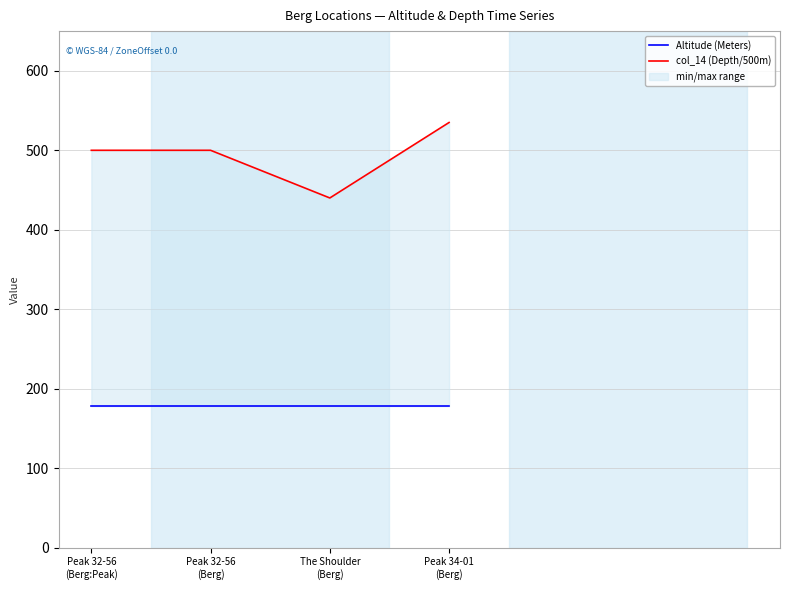

Reading left to right, what are all the values shown in this chart?

Altitude (Meters): 178	178	178	178
col_14 (Depth/500m): 500	500	440	535